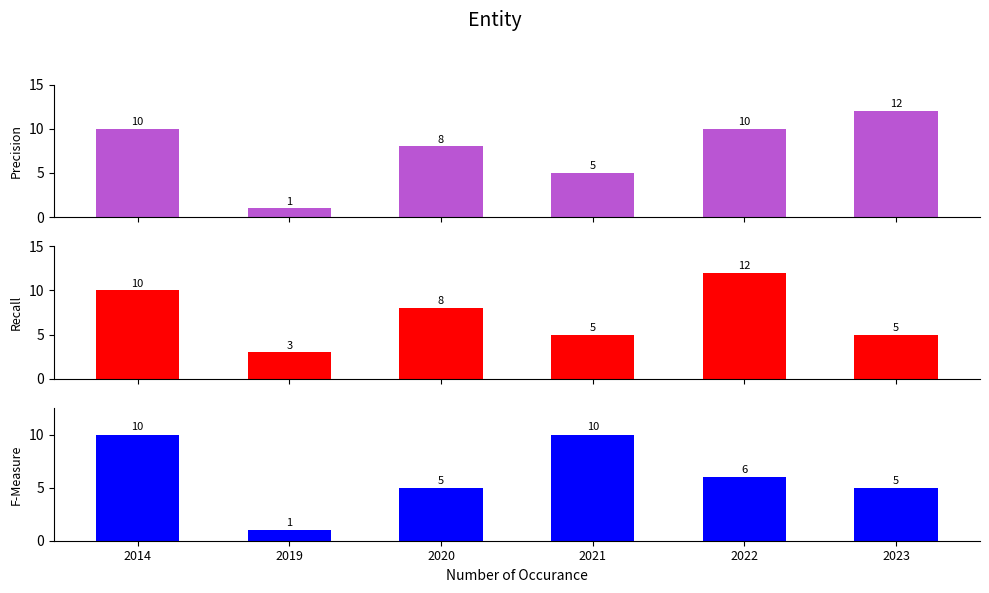

List the series in order of their overall mean, lowest first.

F-Measure, Recall, Precision